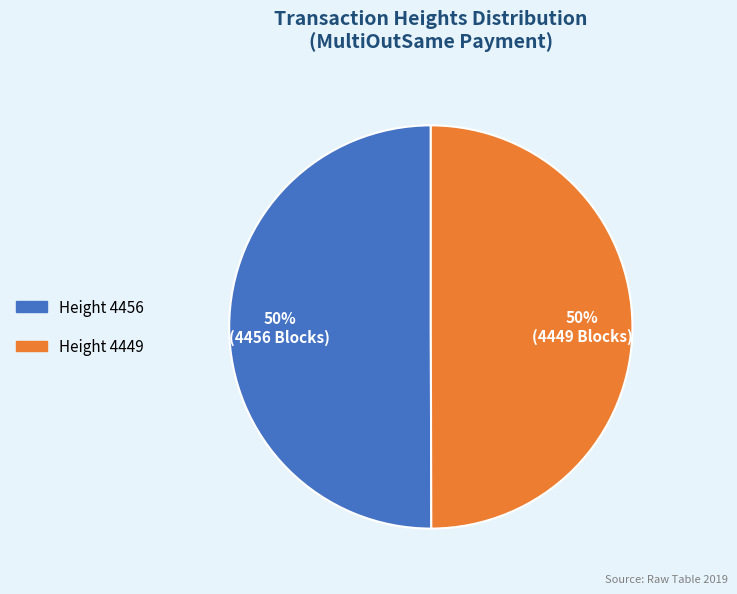

Is it true that Height 4449 is 60% of the pie?

False